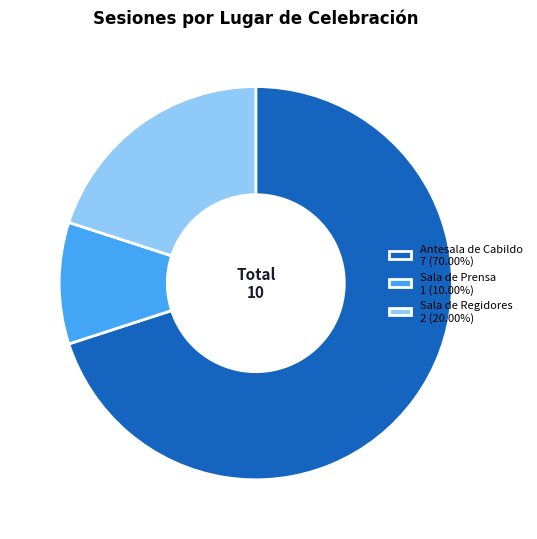

Do Sala de Regidores 2 (20.00%) and Antesala de Cabildo 7 (70.00%) together represent more than half of the pie?

Yes